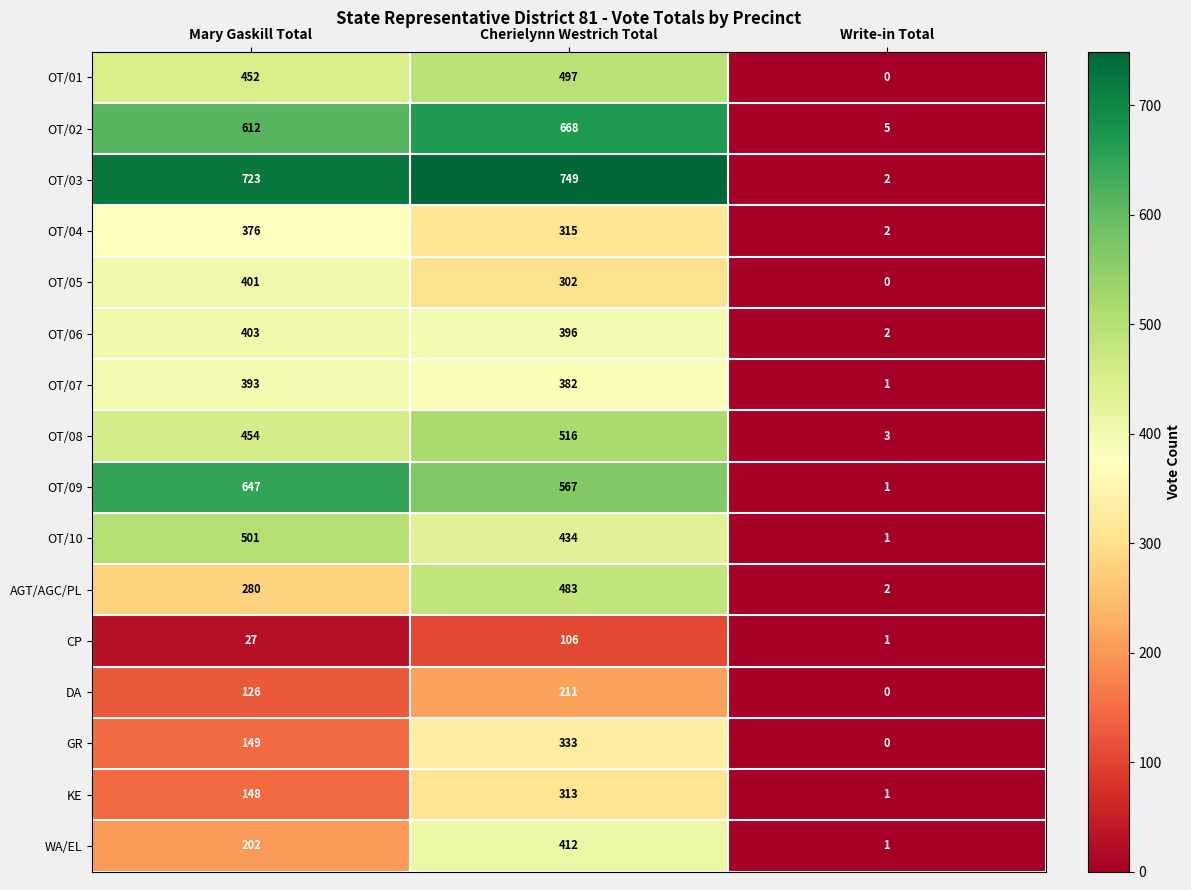

The value of OT/02 at Write-in Total is 2. True or false?

False